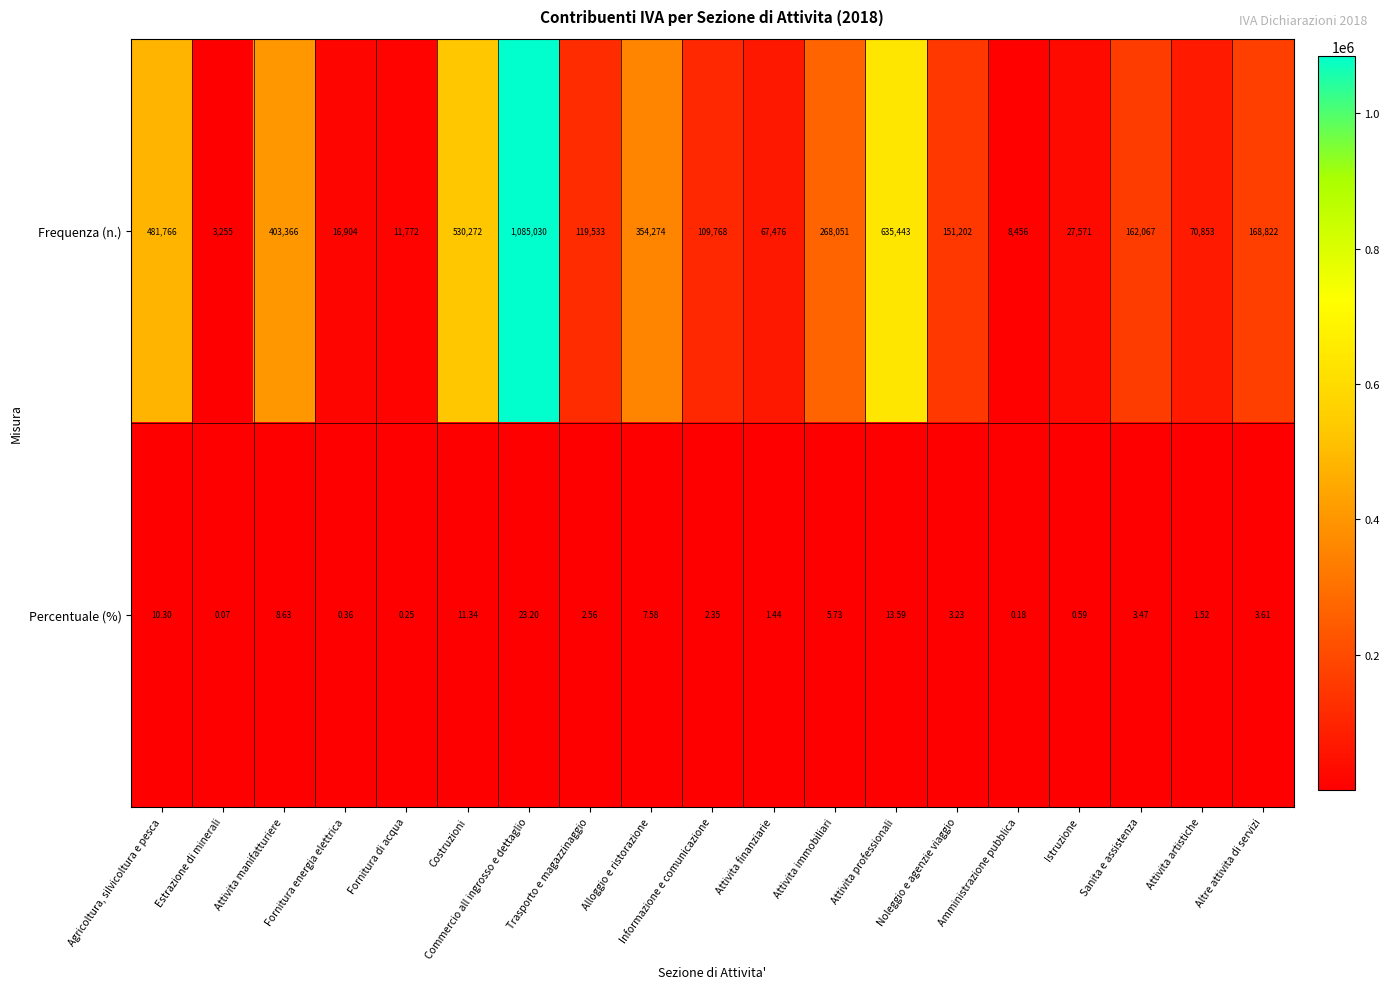

What is the spread (max minus min) of values at Trasporto e magazzinaggio?

119530.4